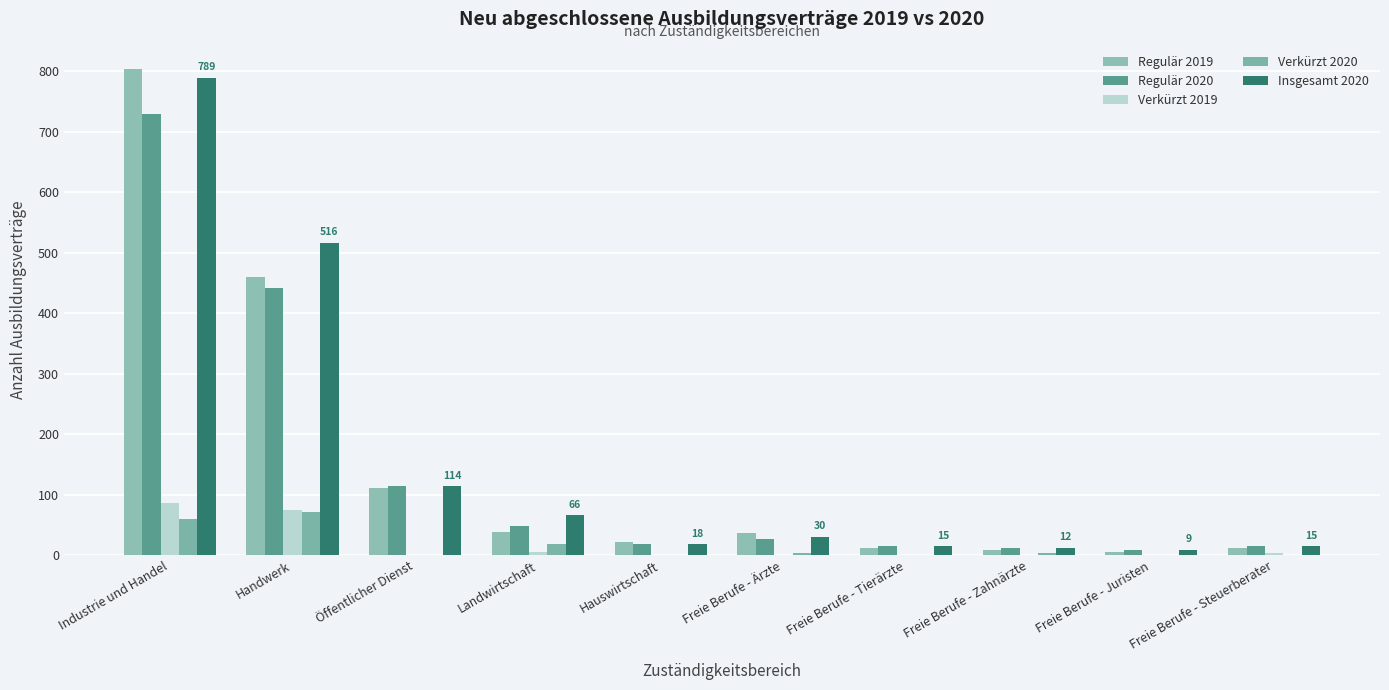

What are all the series names shown in the legend?

Regulär 2019, Regulär 2020, Verkürzt 2019, Verkürzt 2020, Insgesamt 2020